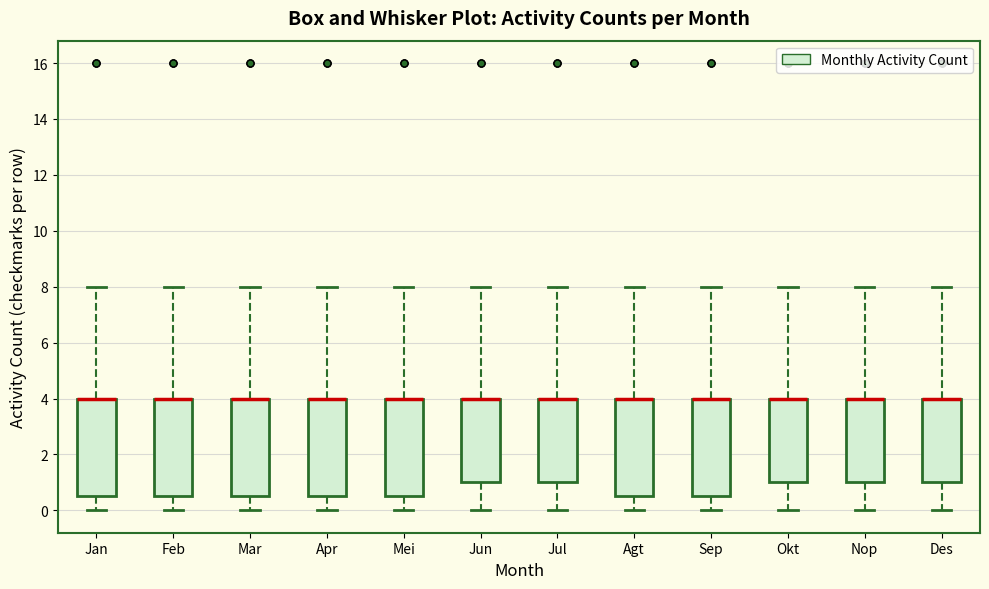

Reading left to right, read every box against the y-axis: the position of its median line, the range the box covers, and the ends of its whiskers. The values are not printed on the chart, so give them approximately, as read against the axis.

Jan: median 4.0 (drawn on the box's upper edge), box 0.6 to 4.0, whiskers 0.0 to 8.0
Feb: median 4.0 (drawn on the box's upper edge), box 0.6 to 4.0, whiskers 0.0 to 8.0
Mar: median 4.0 (drawn on the box's upper edge), box 0.6 to 4.0, whiskers 0.0 to 8.0
Apr: median 4.0 (drawn on the box's upper edge), box 0.6 to 4.0, whiskers 0.0 to 8.0
Mei: median 4.0 (drawn on the box's upper edge), box 0.6 to 4.0, whiskers 0.0 to 8.0
Jun: median 4.0 (drawn on the box's upper edge), box 1.0 to 4.0, whiskers 0.0 to 8.0
Jul: median 4.0 (drawn on the box's upper edge), box 1.0 to 4.0, whiskers 0.0 to 8.0
Agt: median 4.0 (drawn on the box's upper edge), box 0.6 to 4.0, whiskers 0.0 to 8.0
Sep: median 4.0 (drawn on the box's upper edge), box 0.6 to 4.0, whiskers 0.0 to 8.0
Okt: median 4.0 (drawn on the box's upper edge), box 1.0 to 4.0, whiskers 0.0 to 8.0
Nop: median 4.0 (drawn on the box's upper edge), box 1.0 to 4.0, whiskers 0.0 to 8.0
Des: median 4.0 (drawn on the box's upper edge), box 1.0 to 4.0, whiskers 0.0 to 8.0